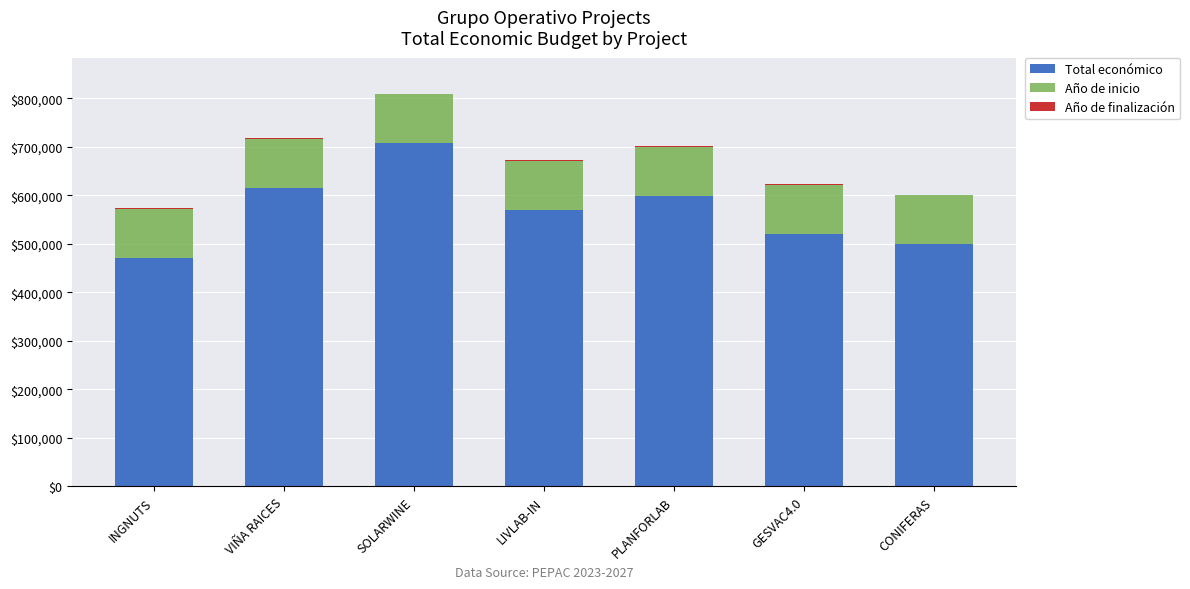

At which category is the sum across all series the highest?

SOLARWINE